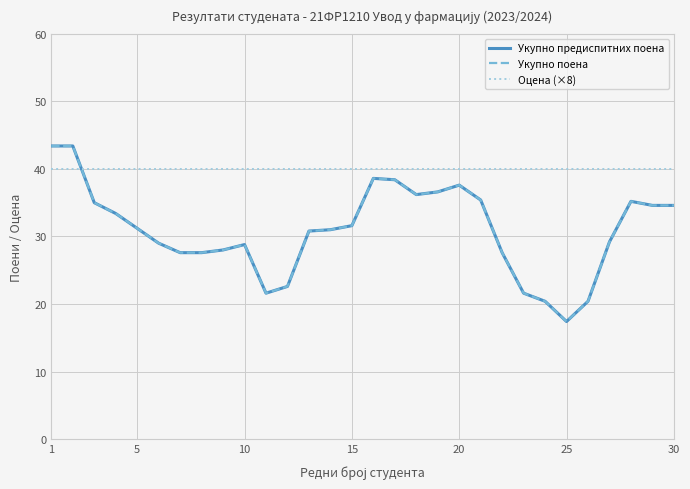

Does the chart have visible grid lines?

Yes